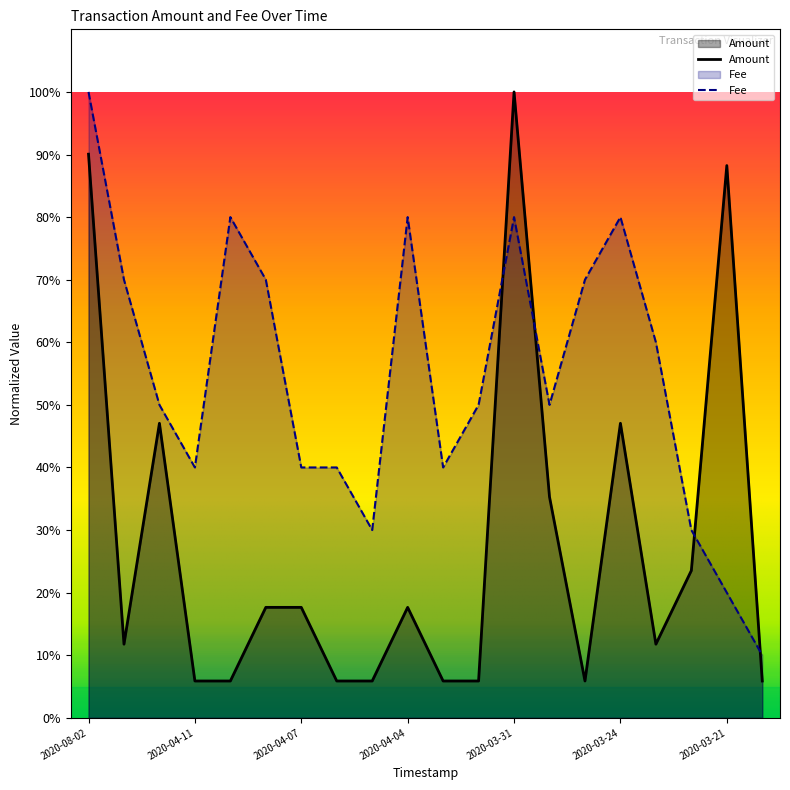

Which has a higher value, 2020-04-02 or 2020-03-24?

2020-03-24